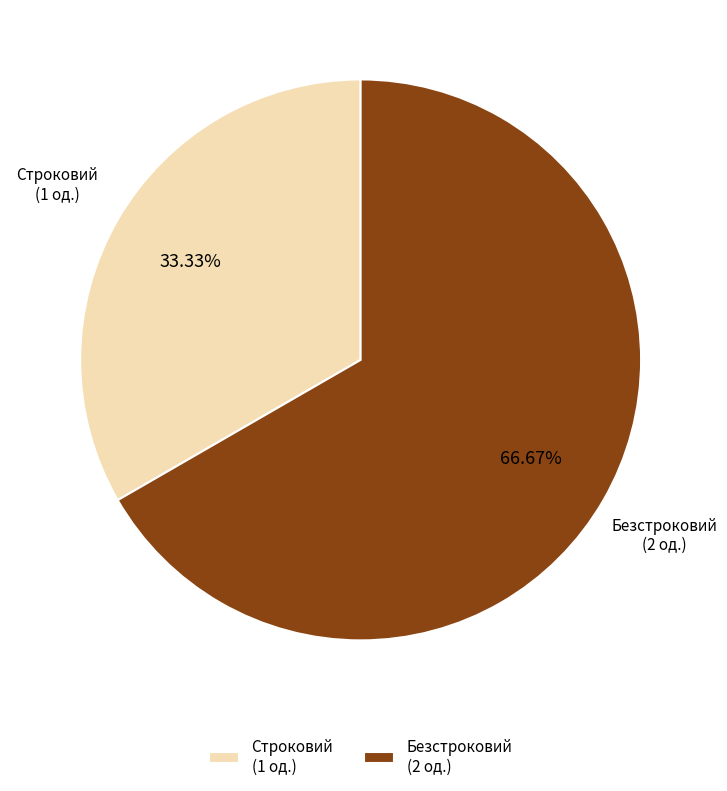

Combined, do Строковий and Безстроковий account for over 50%?

Yes